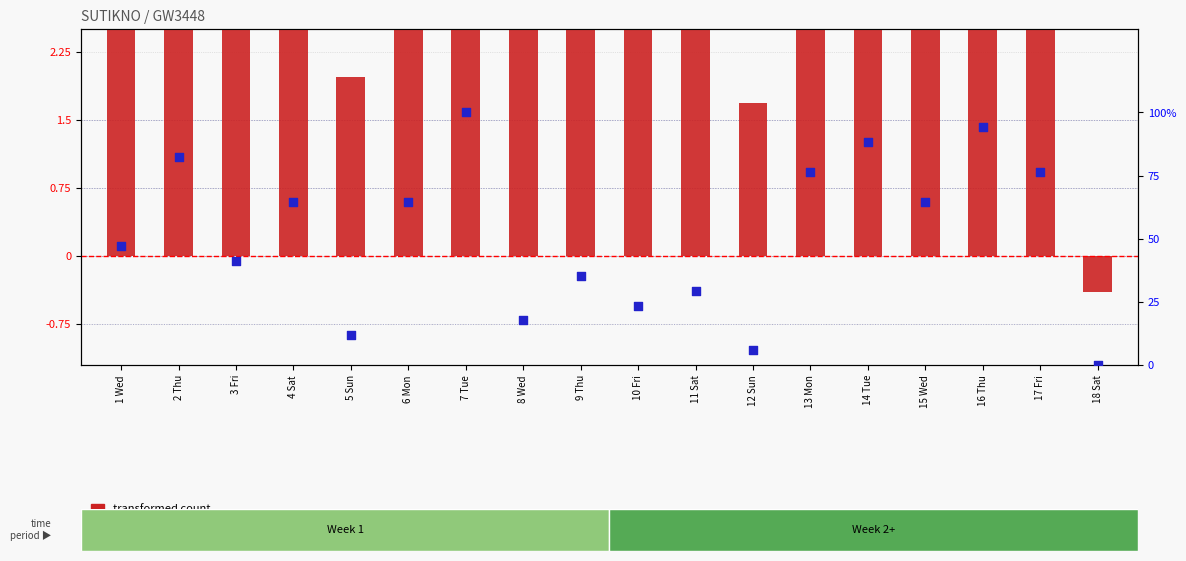

Is the value of transformed count at 5 Sun greater than the value of percentile rank within the sample at 13 Mon?

No